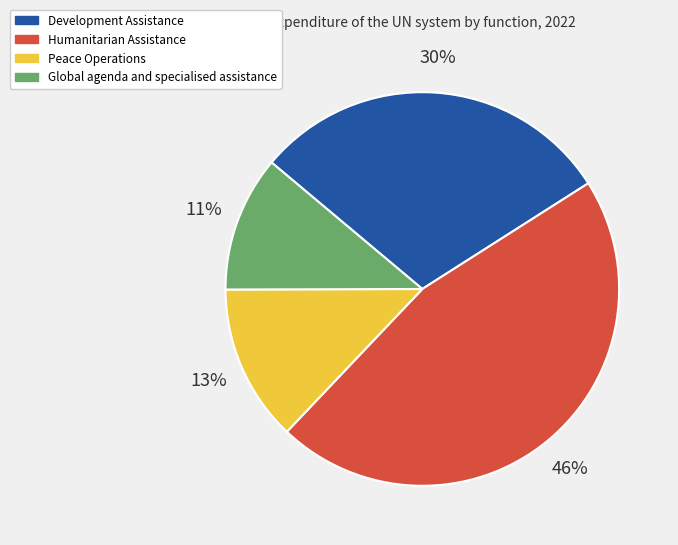

True or false: Peace Operations accounts for 13% of the total.

True